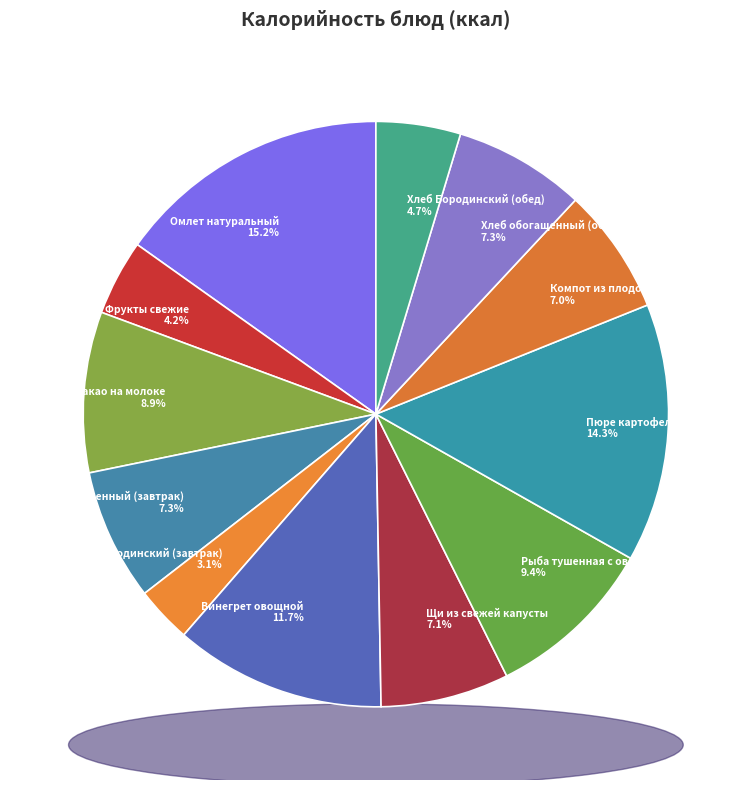

True or false: Фрукты свежие accounts for 1% of the total.

False